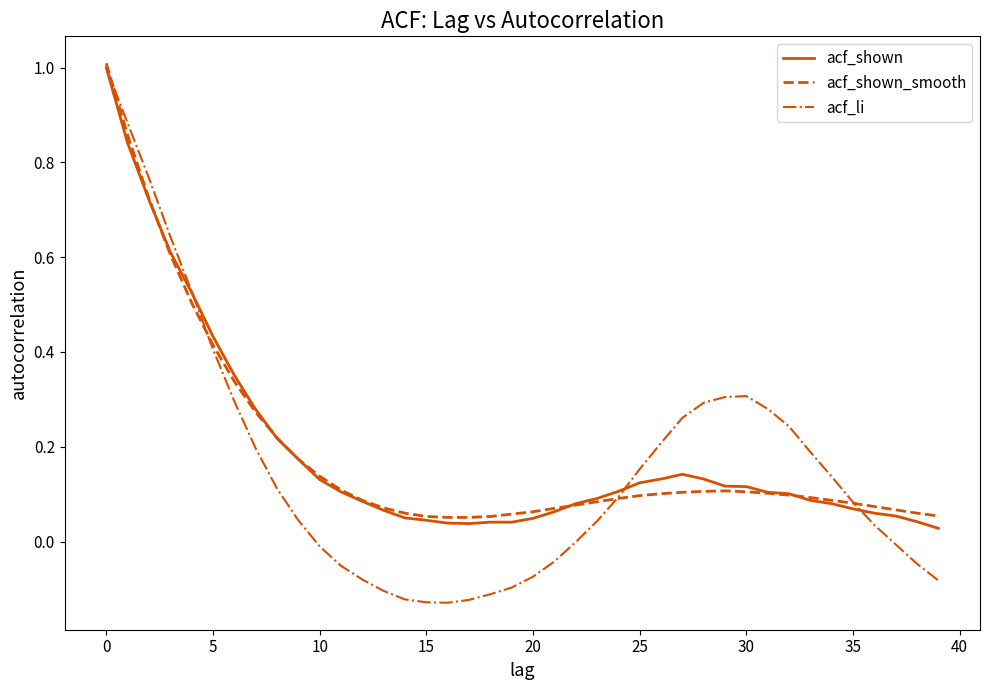

How many interior local peaks does the acf_shown_smooth series have?

1